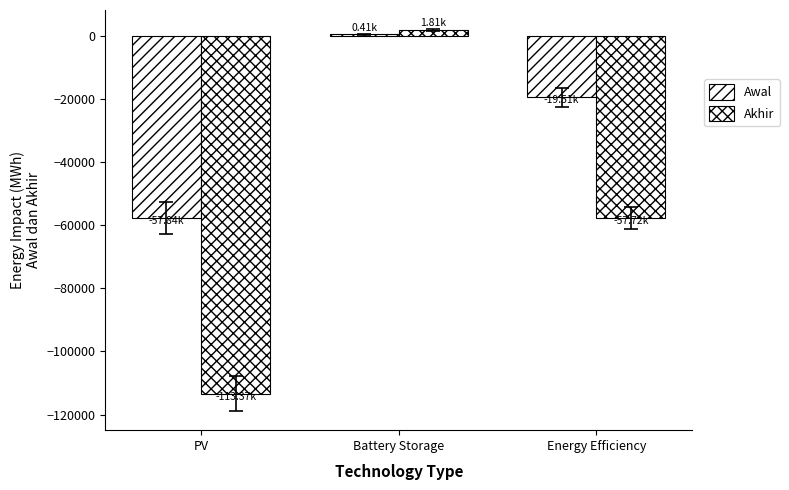

What is the spread (max minus min) of values at Battery Storage?

1404.7